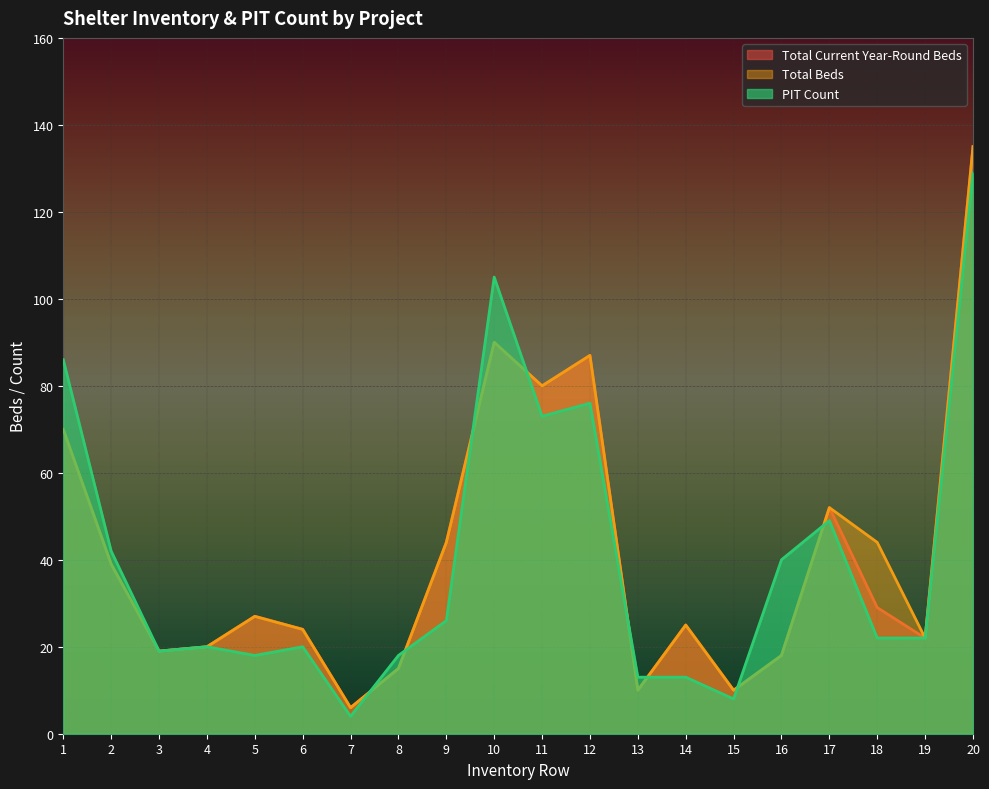

Is it true that Total Current Year-Round Beds equals 38 at 6?

False